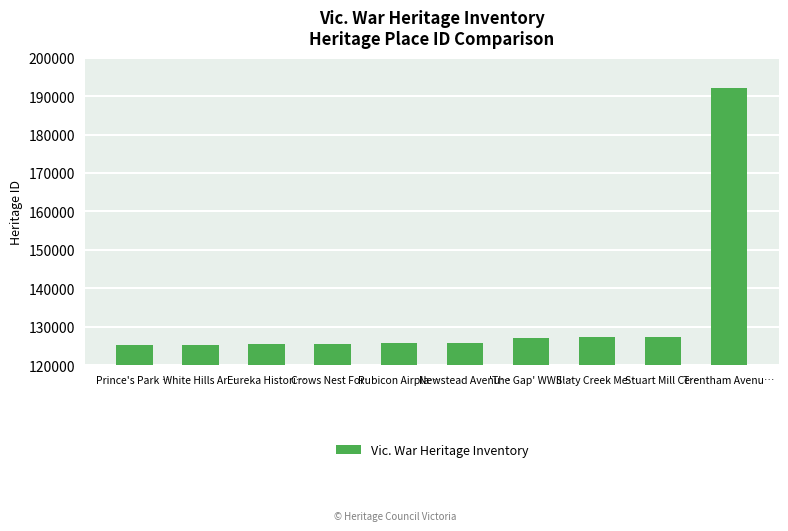

How many categories are shown in the chart?

10